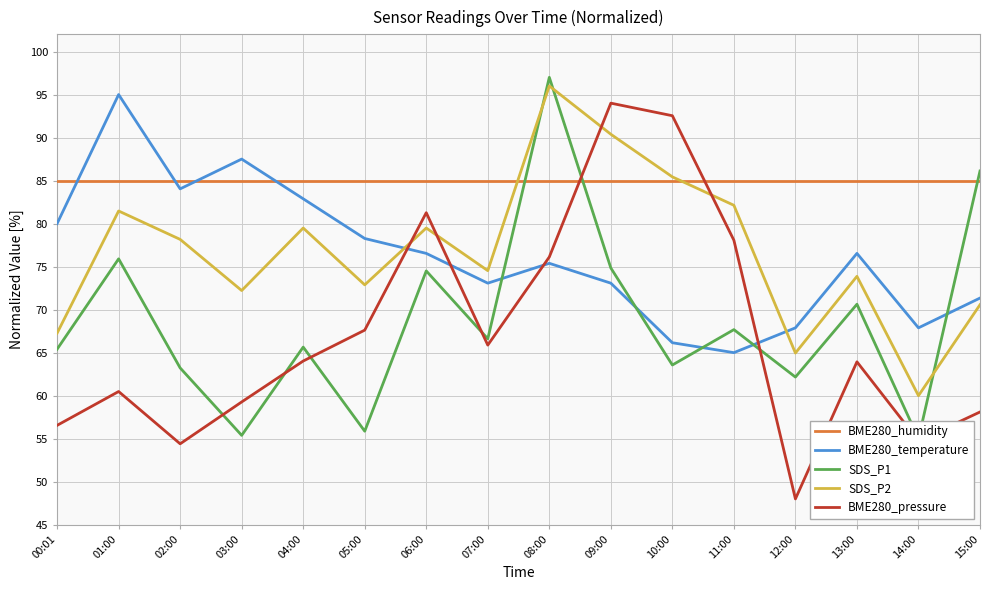

What is the sum of all SDS_P2 values?

1228.8